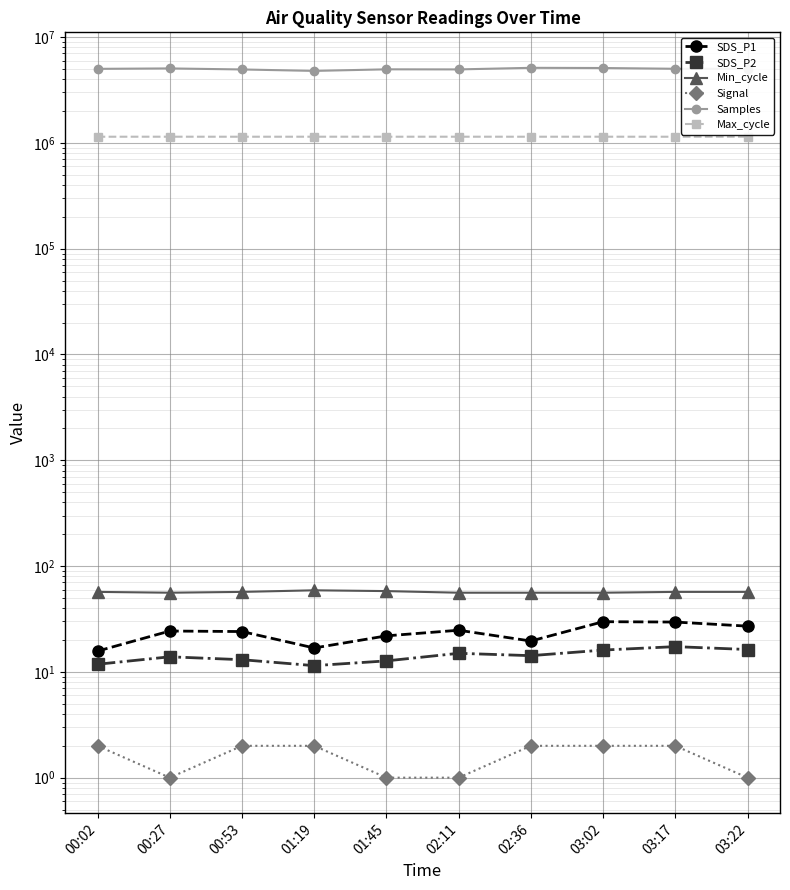

What is the average value of the SDS_P2 series?

14.2